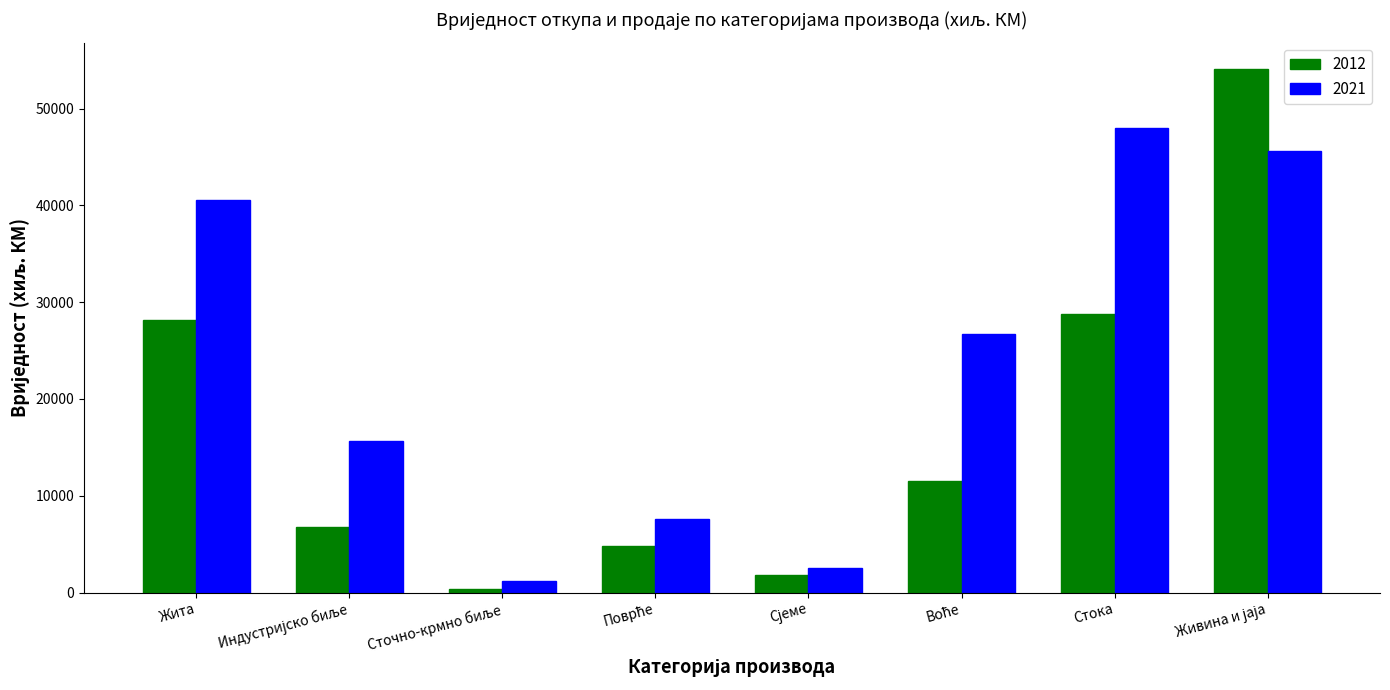

What is the smallest value displayed?

404